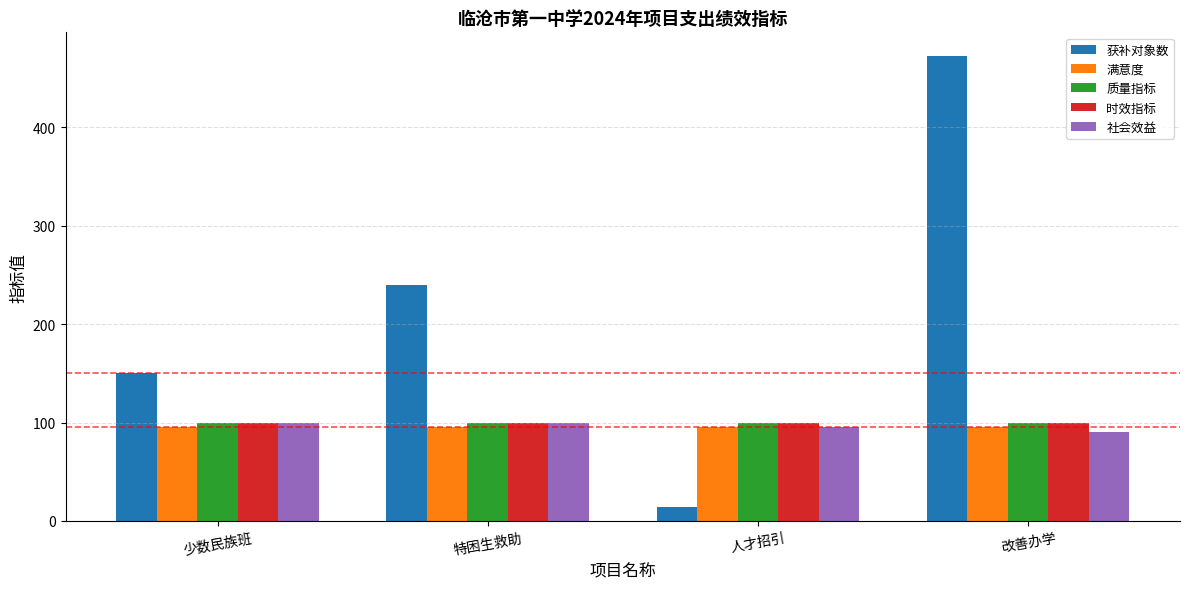

The 满意度 series shows 150 at 改善办学. True or false?

False